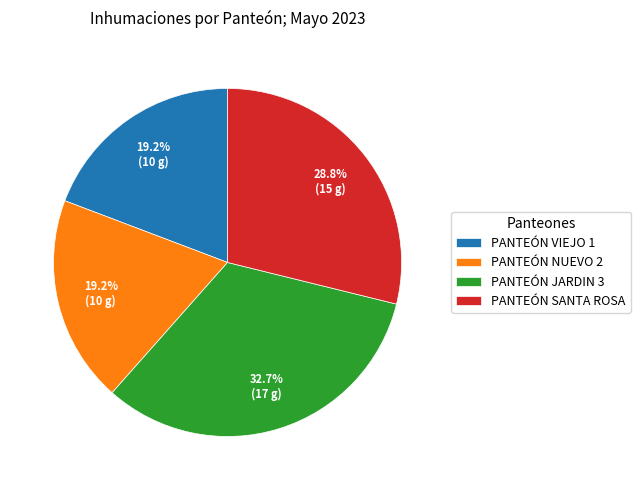

Which has a higher value, PANTEÓN JARDIN 3 or PANTEÓN SANTA ROSA?

PANTEÓN JARDIN 3